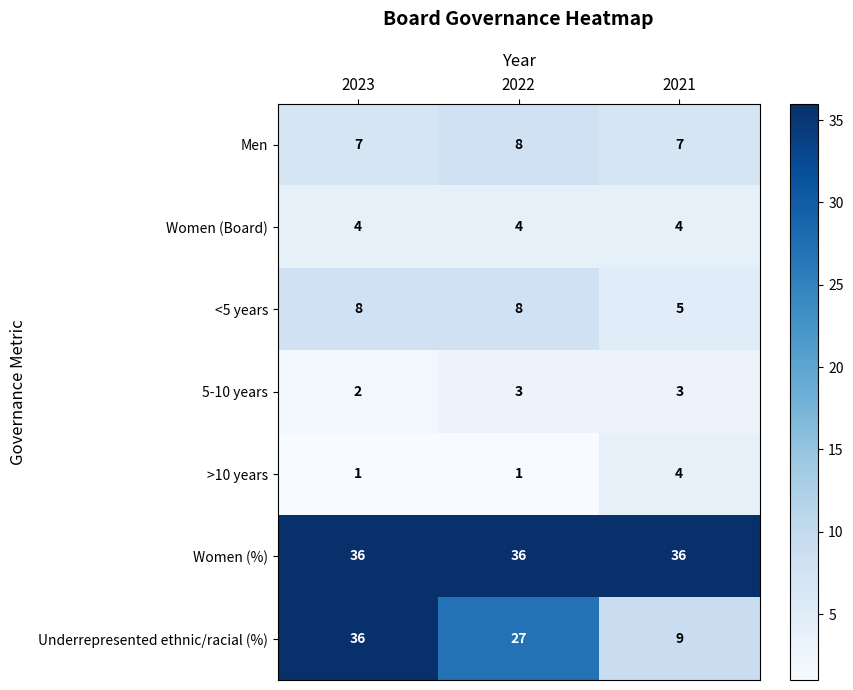

How many >10 years values are between 1 and 4?

3